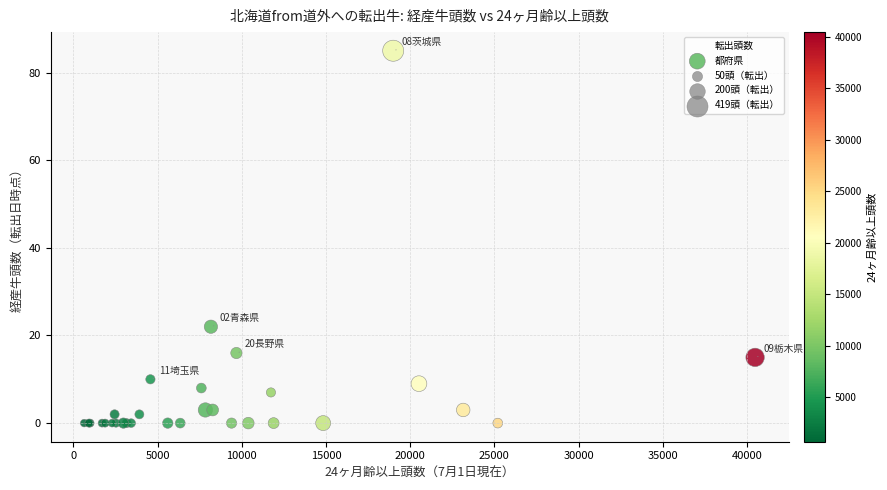

What Y value in the scatter plot is closest to 42?

22